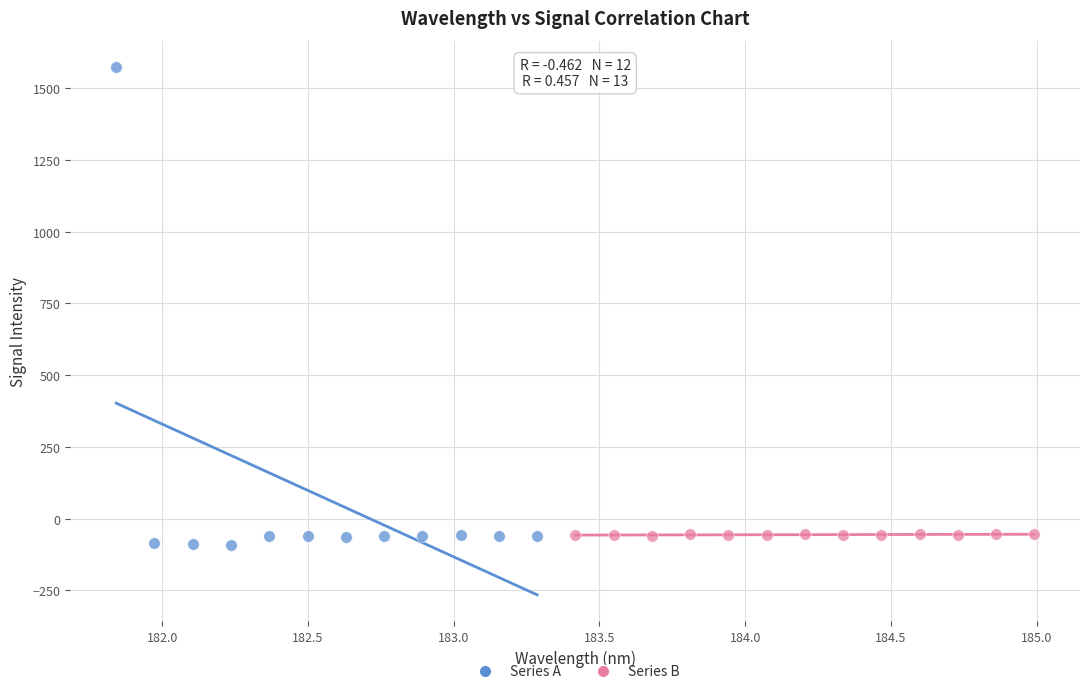

Which series has the largest Y range (max minus min)?

Series A